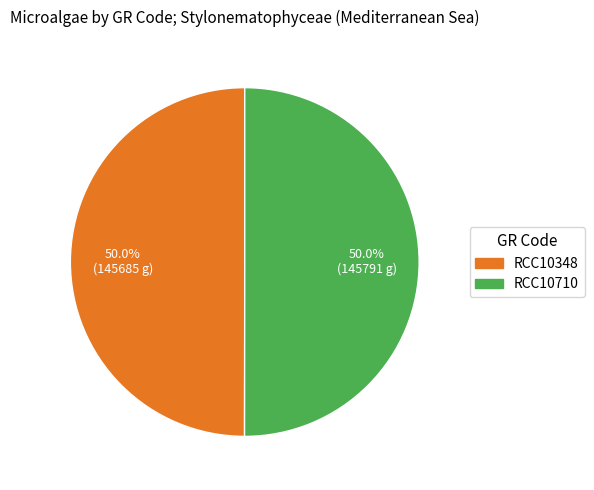

What is the total percentage of RCC10710 and RCC10348?

100.0%